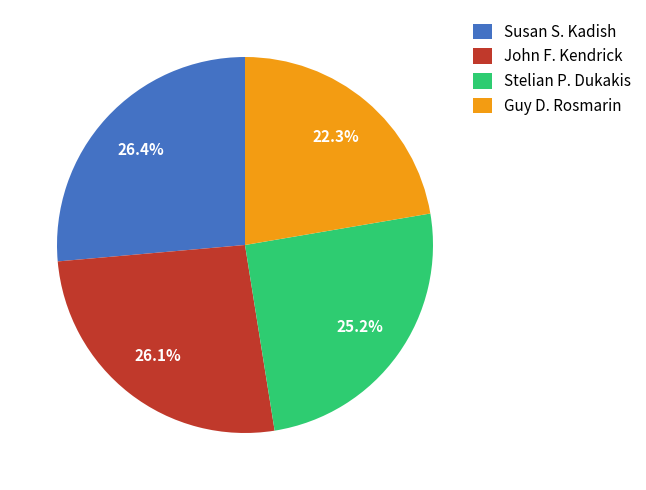

Is the sum of Guy D. Rosmarin and Stelian P. Dukakis greater than half?

No